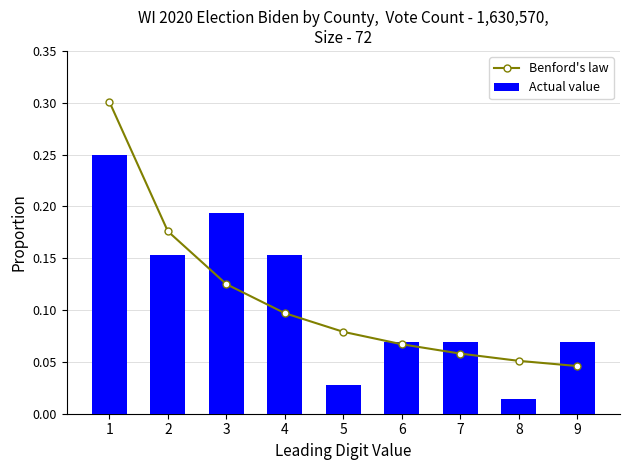

What is the value of the Actual value bar at the 2nd from the left?

0.2